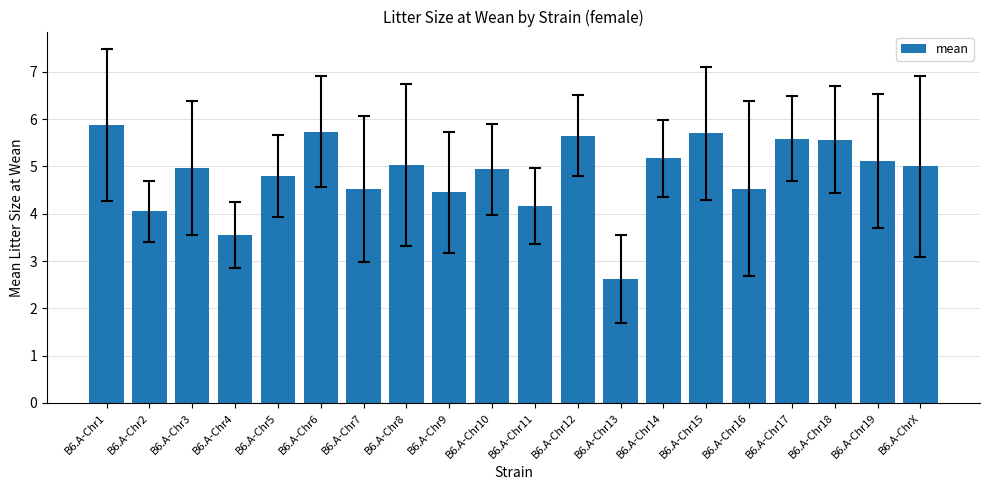

What is the label of the 2nd bar from the right?

B6.A-Chr19